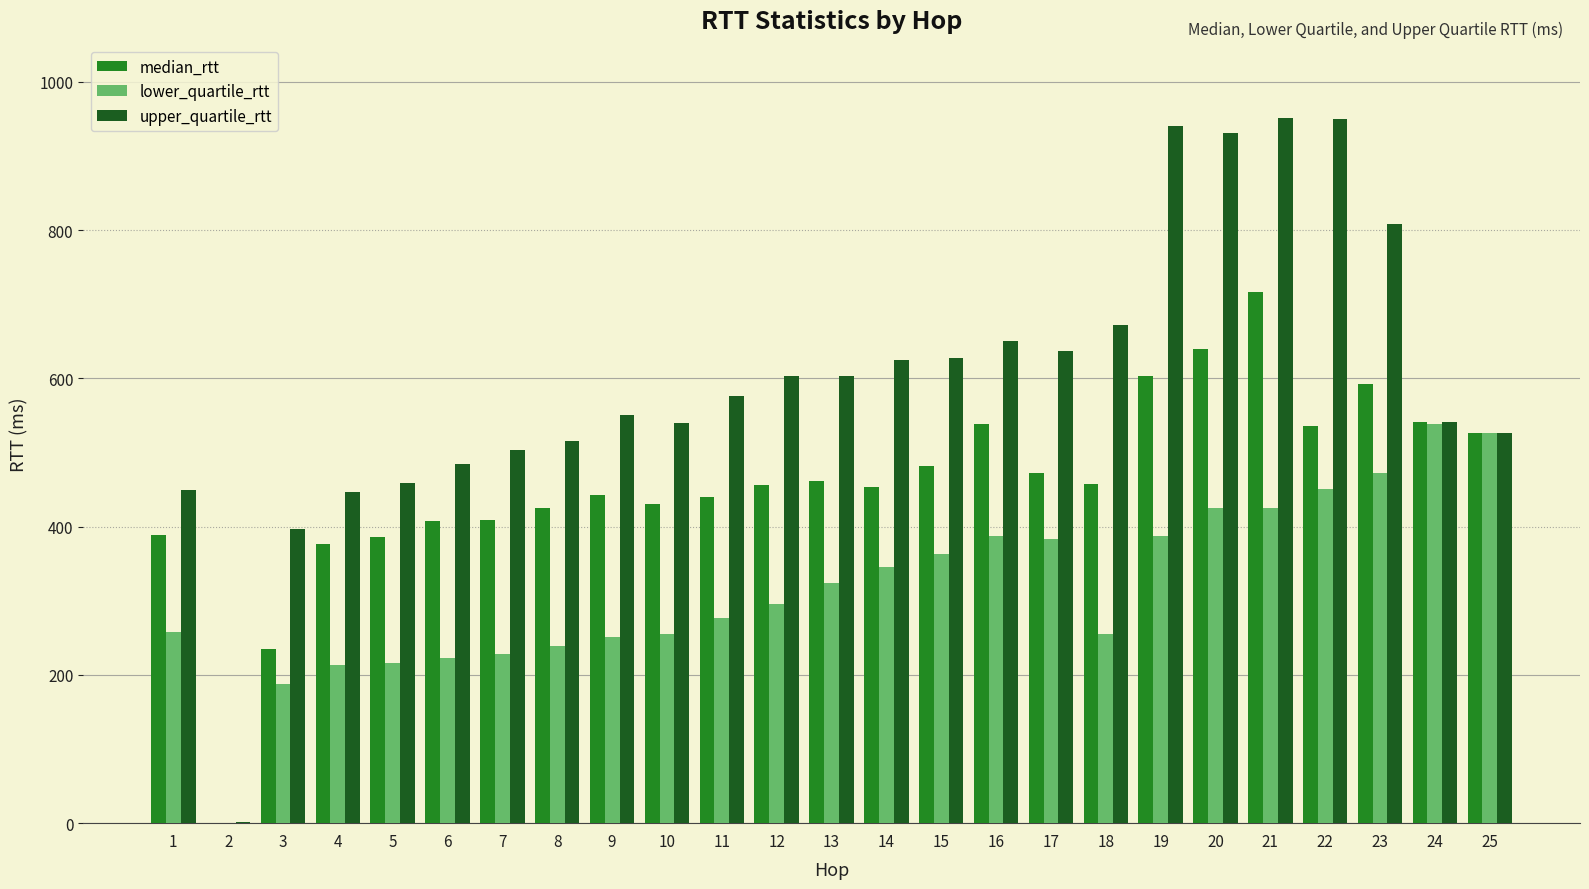

Is the value of upper_quartile_rtt at 1 greater than the value of lower_quartile_rtt at 4?

Yes